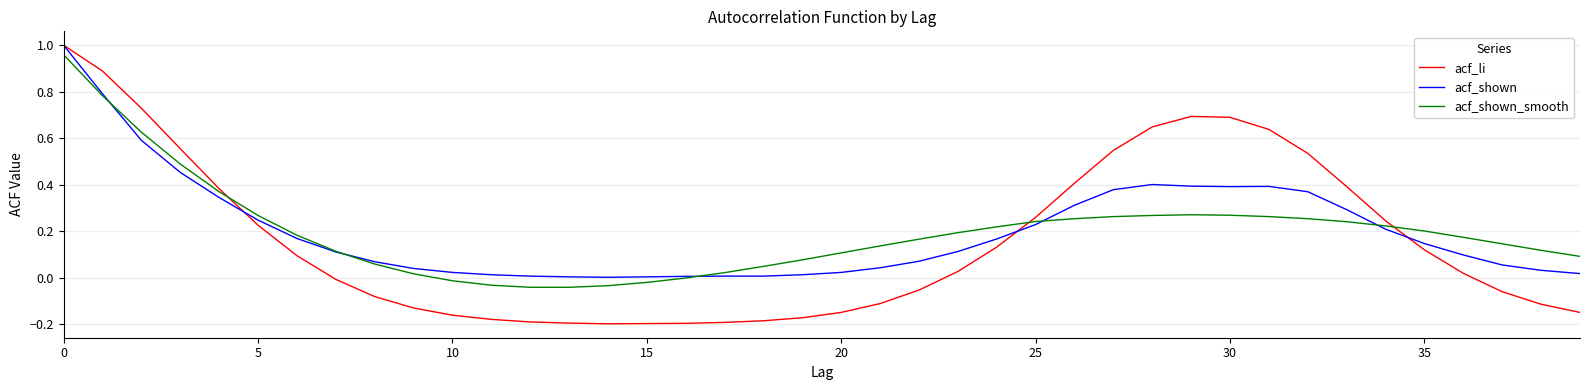

Which series has the widest spread of values?

acf_li